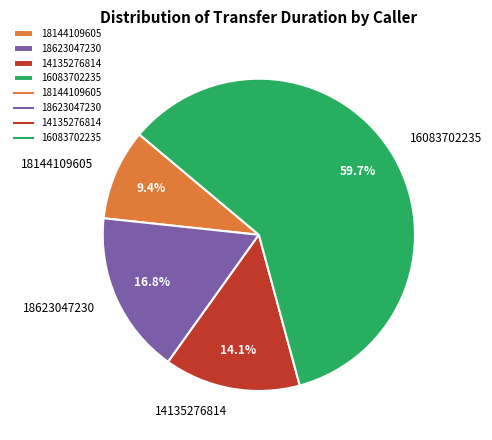

How much of the chart is everything except 14135276814?

85.9%